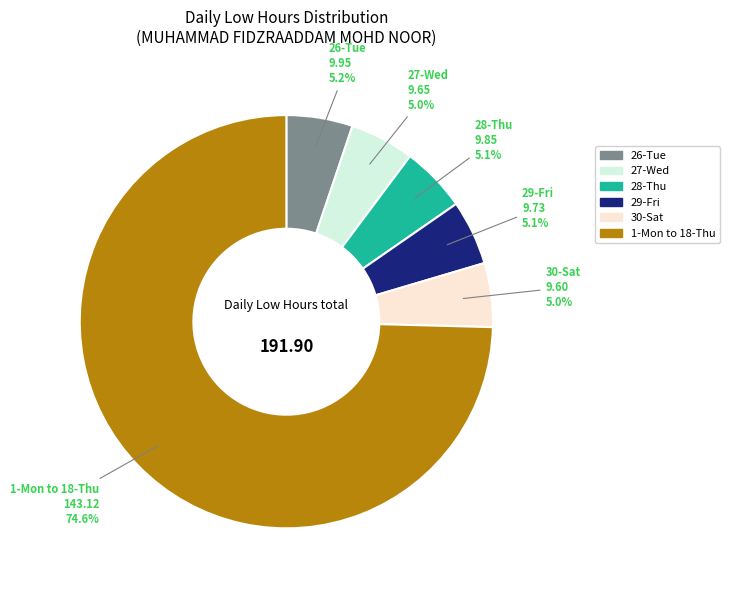

Does any single category account for the majority?

Yes